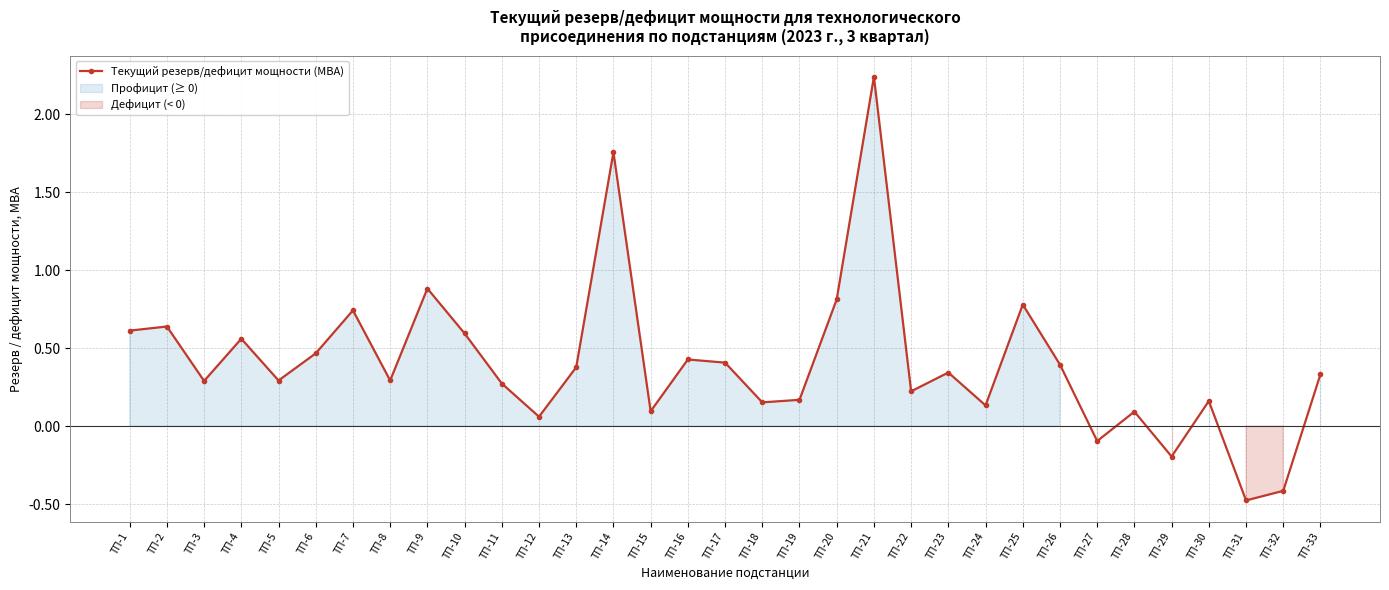

At which category does the chart reach its peak across all series?

ТП-21